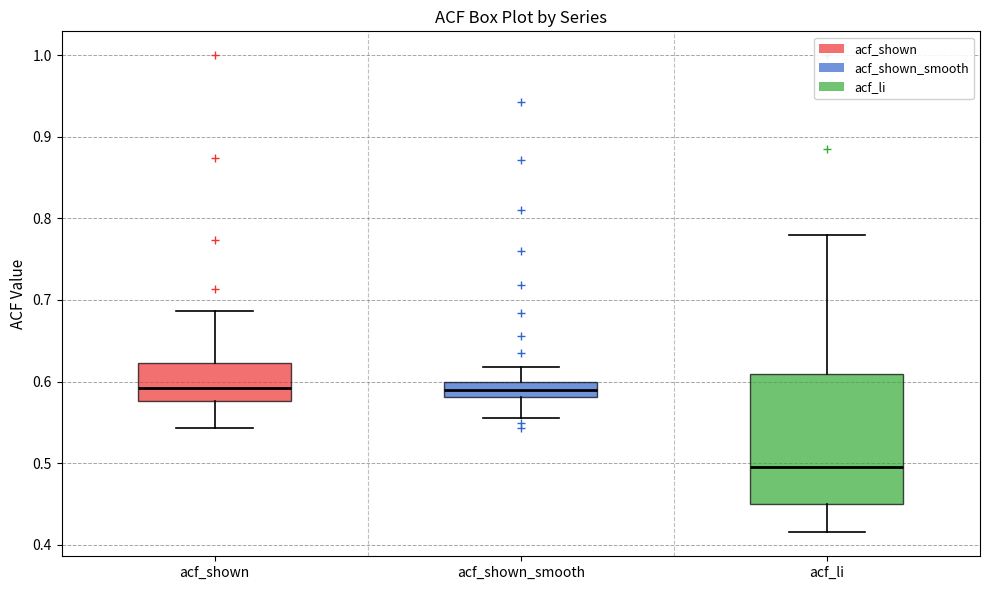

Reading left to right, read every box against the y-axis: the position of its median line, the range the box covers, and the ends of its whiskers. The values are not printed on the chart, so give them approximately, as read against the axis.

acf_shown: median 0.59, box 0.58 to 0.62, whiskers 0.54 to 0.69
acf_shown_smooth: median 0.59, box 0.58 to 0.60, whiskers 0.56 to 0.62
acf_li: median 0.50, box 0.45 to 0.61, whiskers 0.42 to 0.78